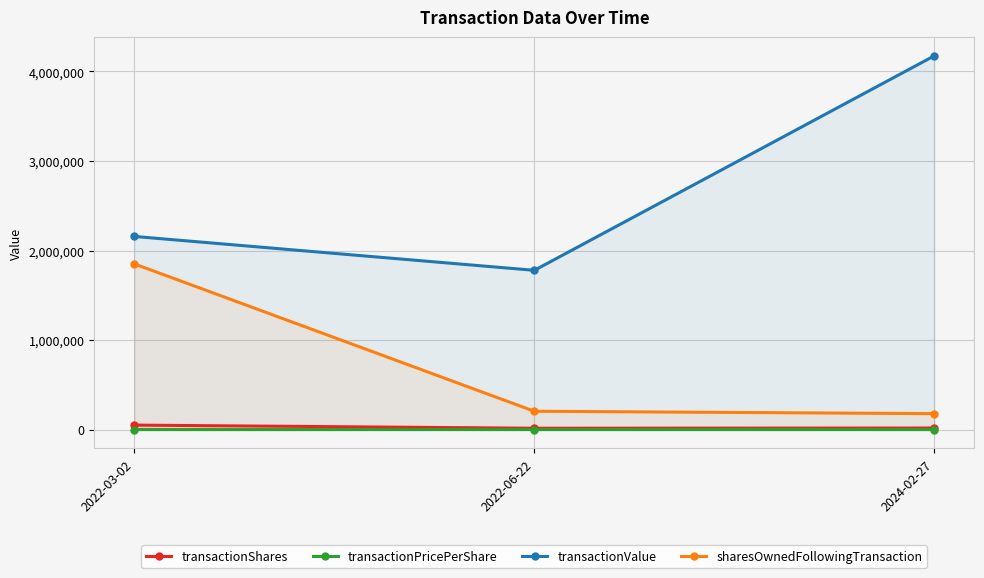

How many lines are shown in the chart?

4